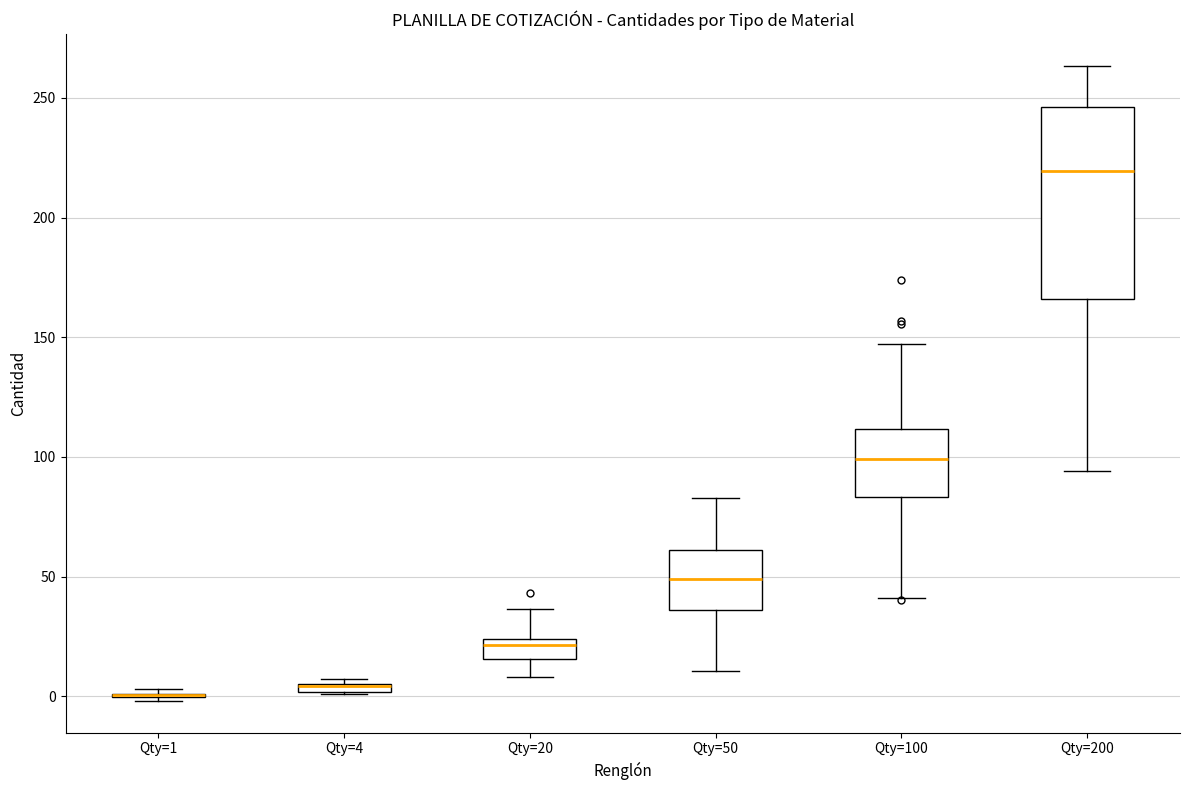

Comparing the boxes themselves (not the whiskers), which one is the tallest?

Qty=200